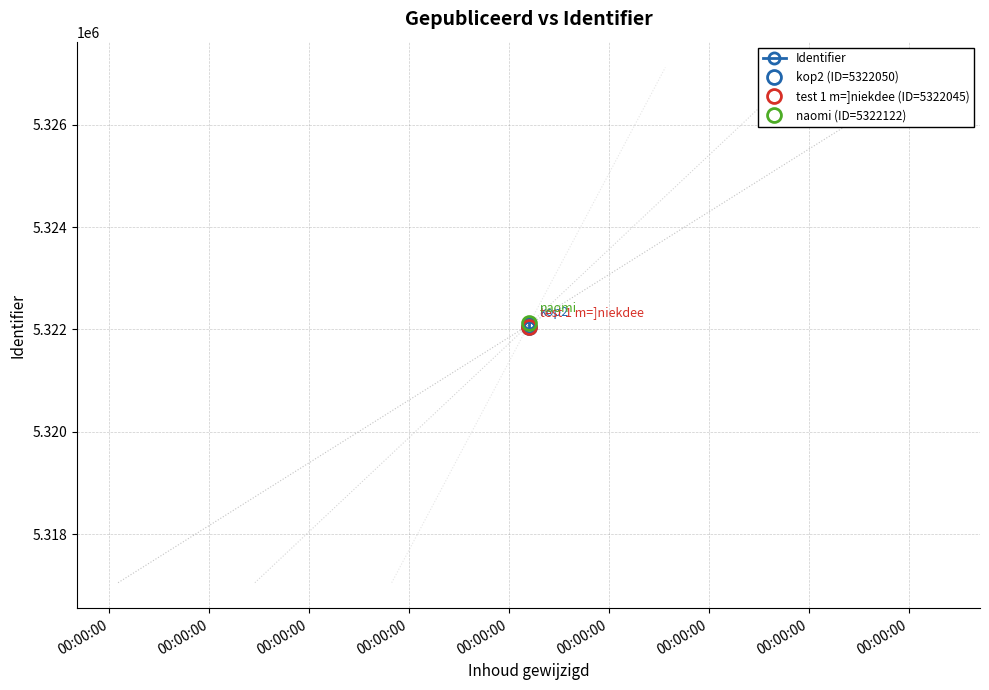

Which label corresponds to the smallest value in the chart?

00:00:00